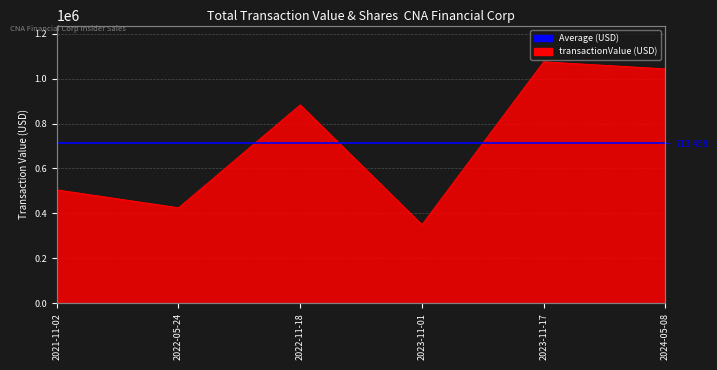

What is the change in value from 2023-11-17 to 2024-05-08?

-31567